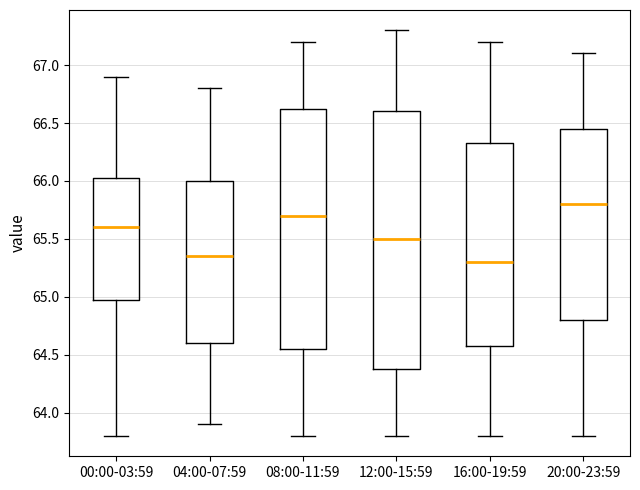

Which box has the highest median line?

20:00-23:59